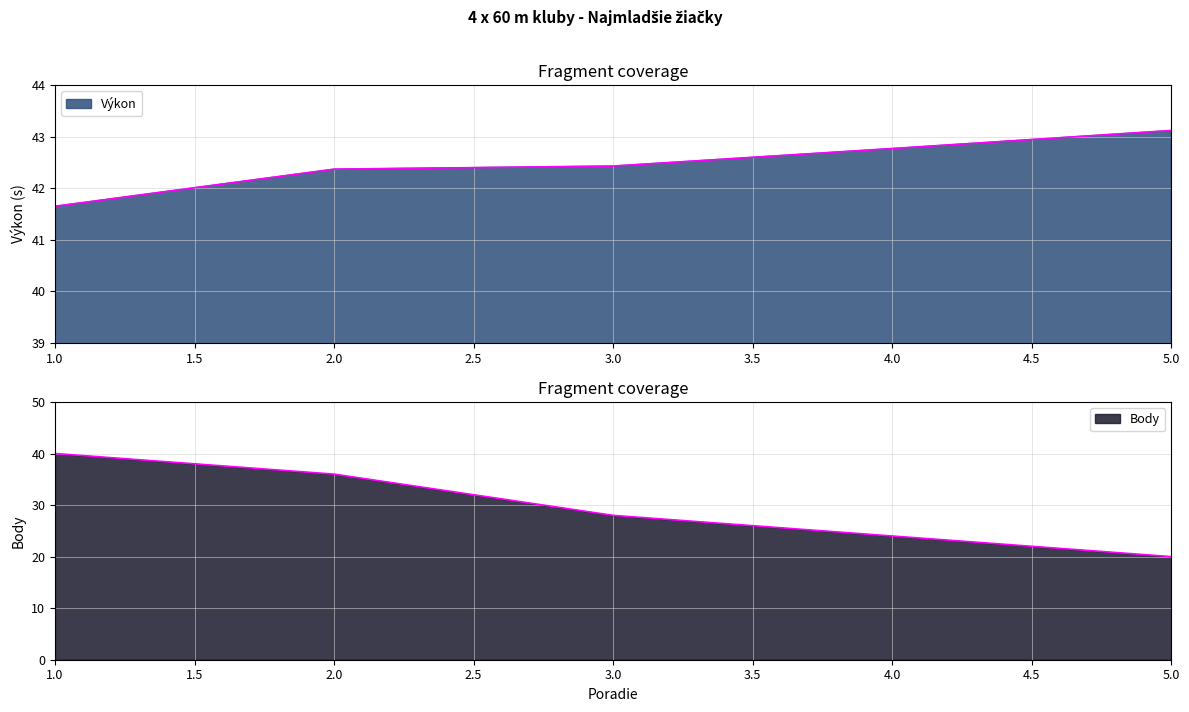

Which category has the highest value in the Výkon series?

5